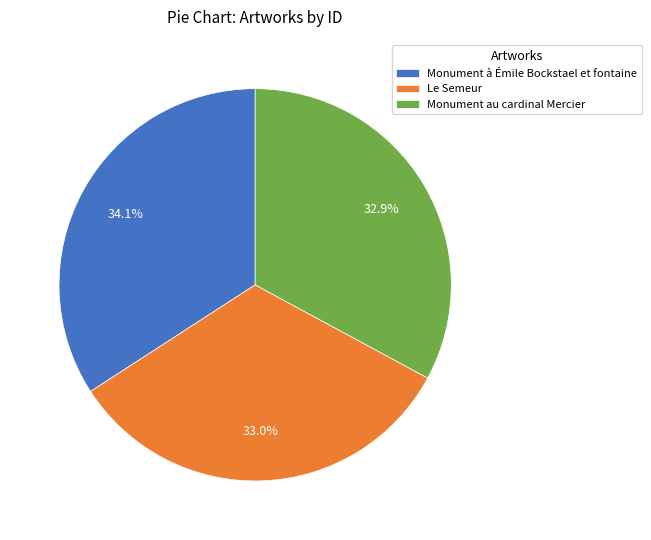

To the nearest percent, what percentage of the pie is Monument au cardinal Mercier?

33%